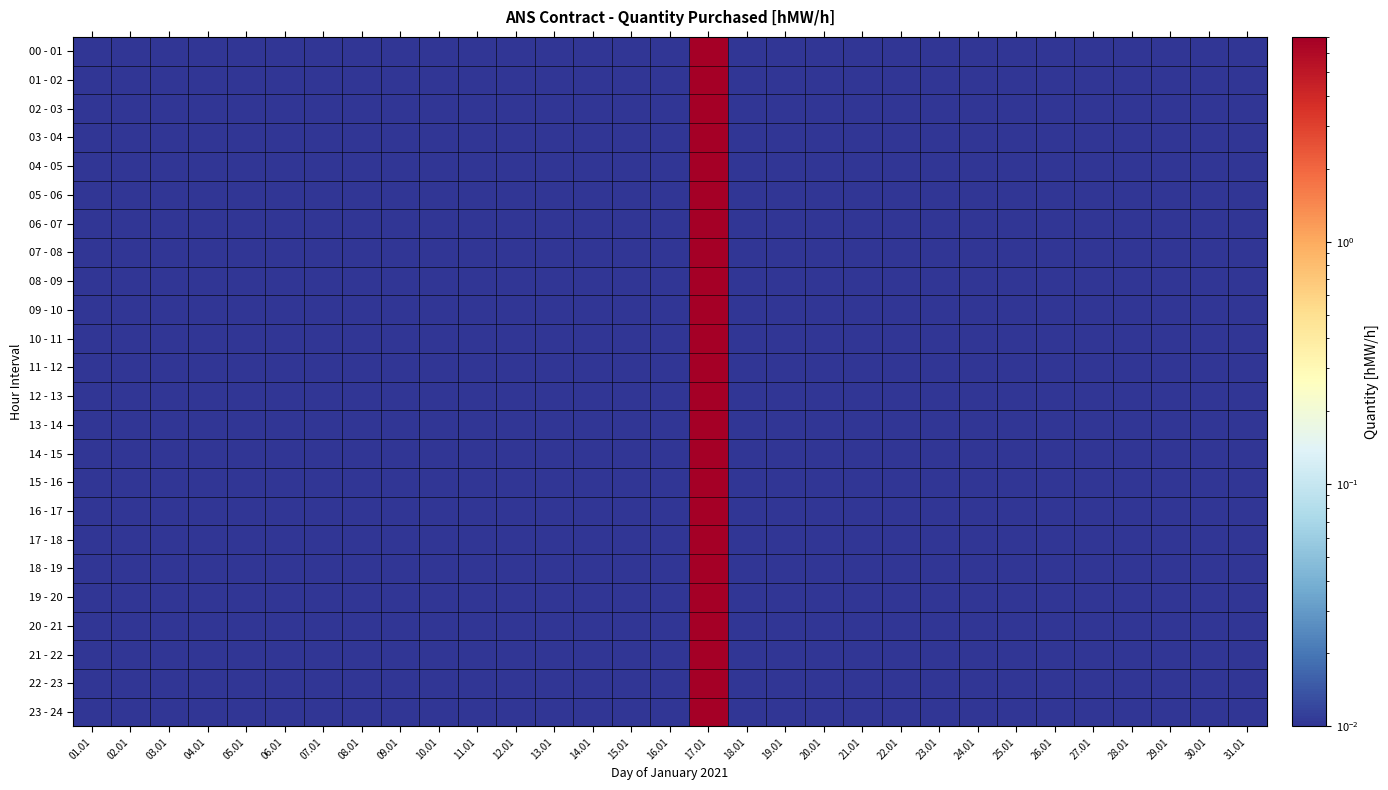

Count the number of categories in the chart.

31